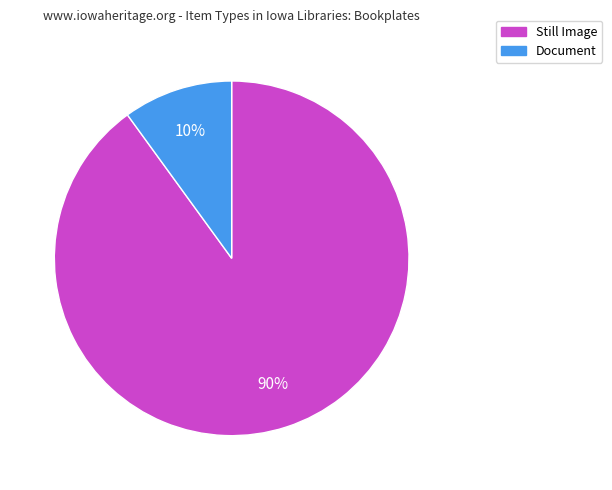

Is there a majority slice in this chart?

Yes